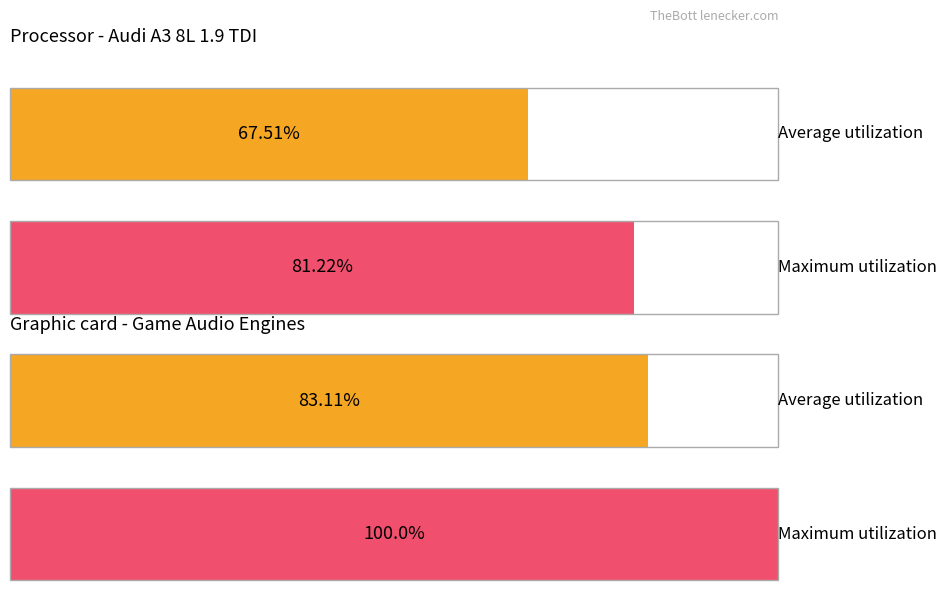

How many bars are there in each group?

2